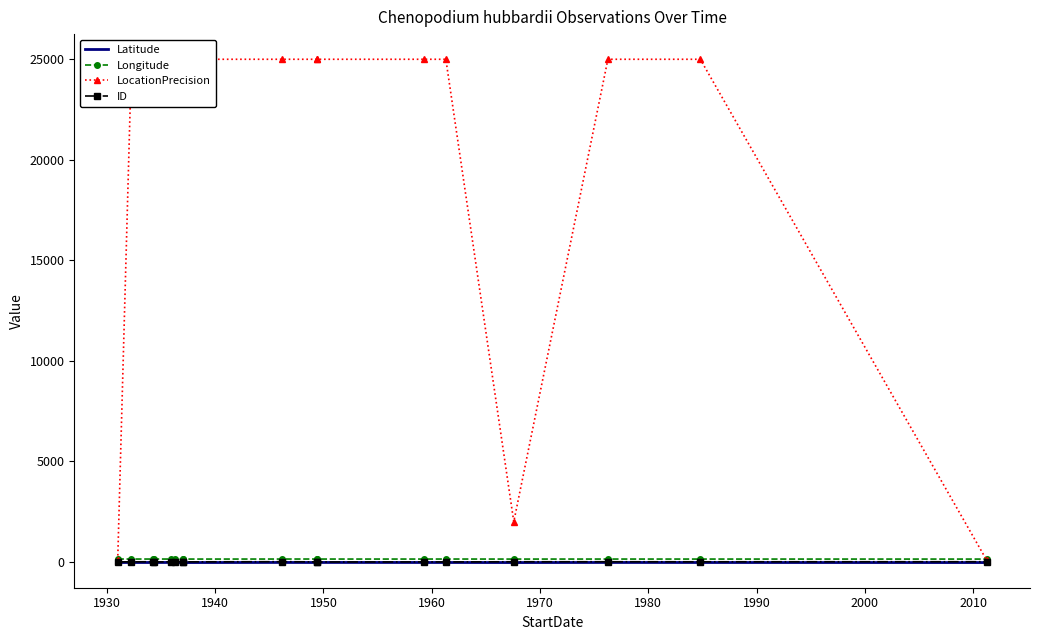

What is the approximate value of Longitude at 2000?

146.1